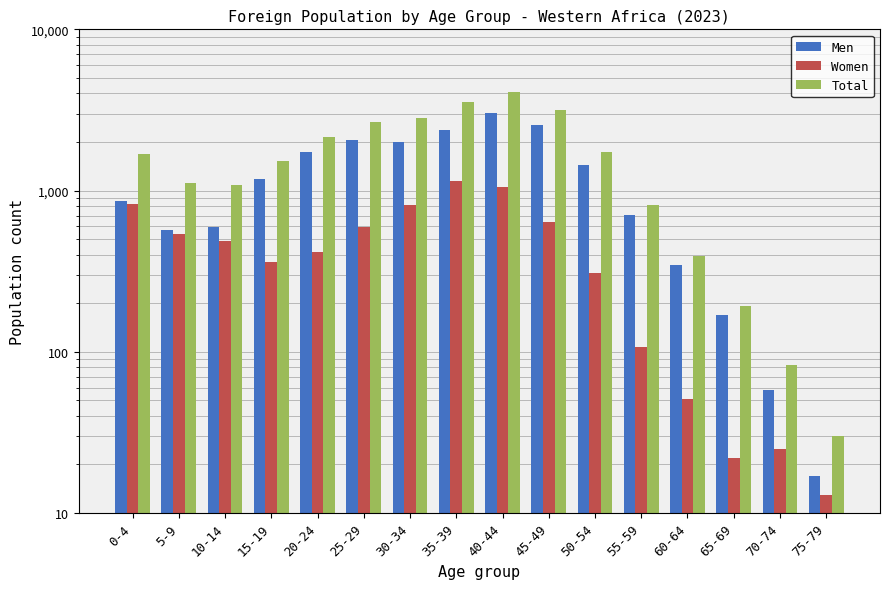

Which series has the largest total across all categories?

Total